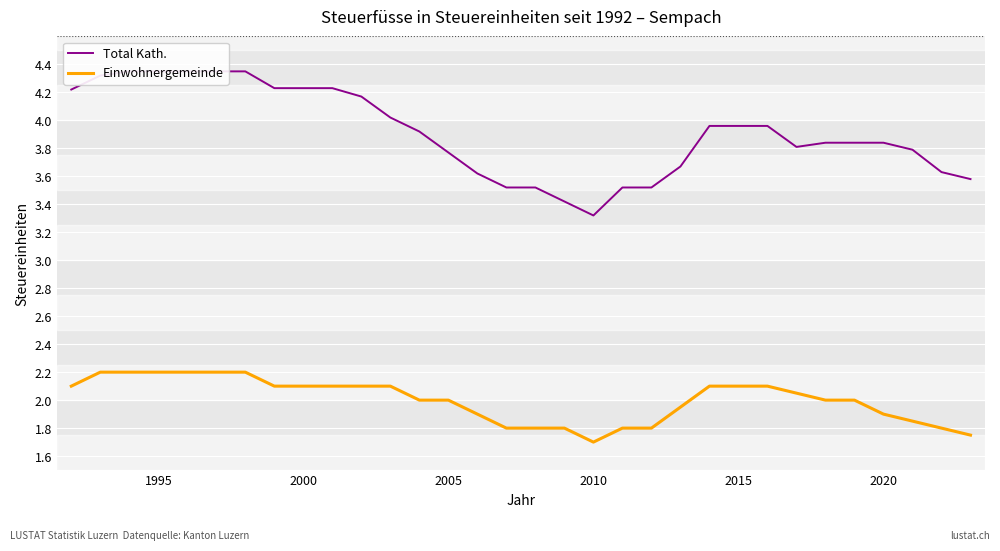

What is the maximum value for Einwohnergemeinde?

2.2